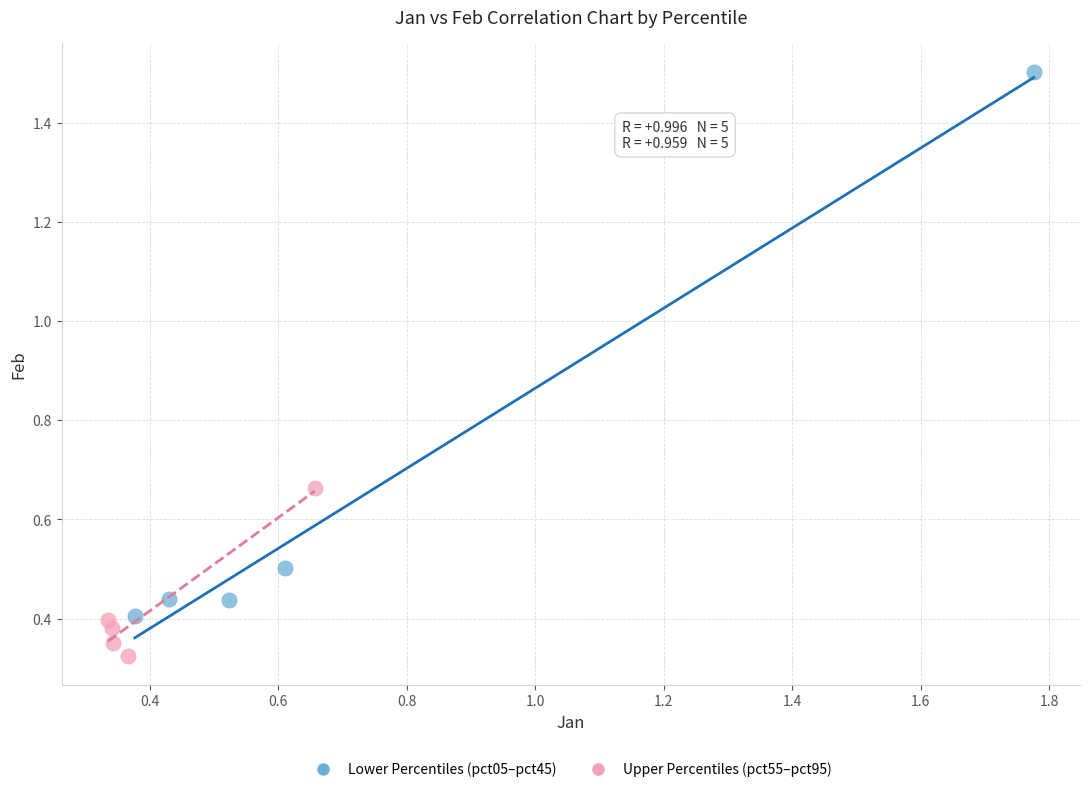

Which series contains the highest Y value?

Lower Percentiles (pct05–pct45)